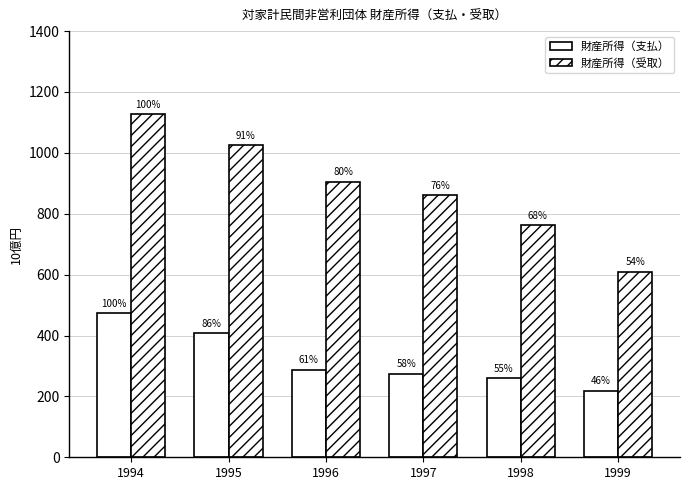

Does the chart contain stacked bars?

No